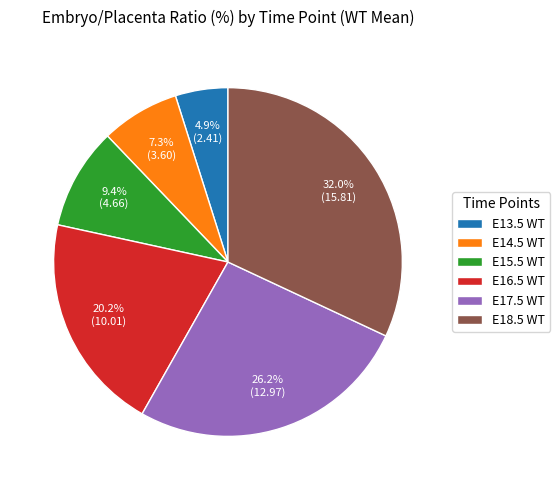

To the nearest percent, what is the difference between the largest and smallest slice percentages?

27%